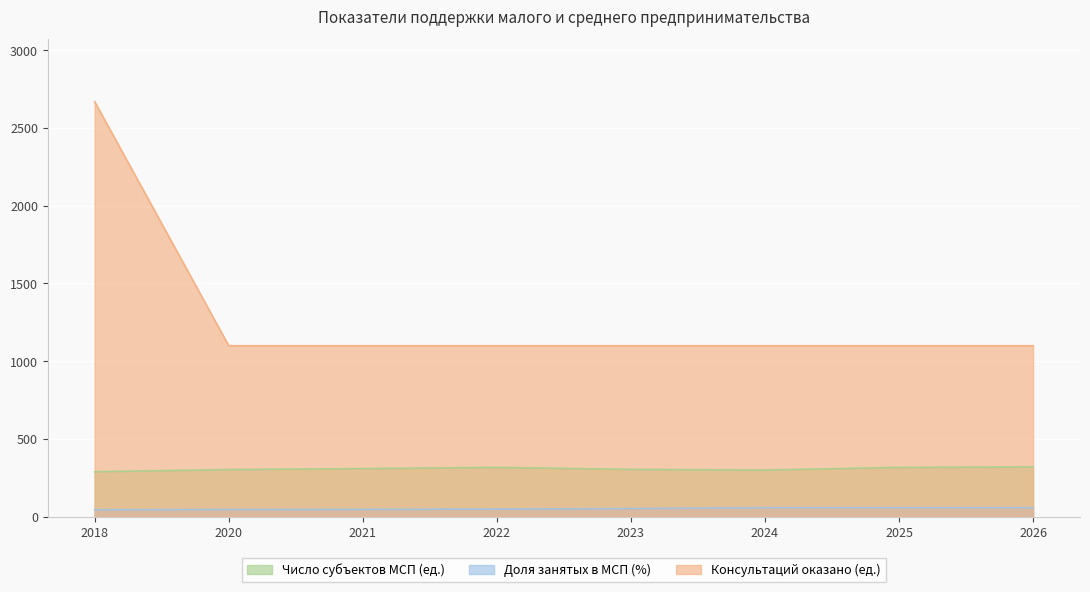

True or false: Доля занятых в МСП (%) and Число субъектов МСП (ед.) cross at least once.

False